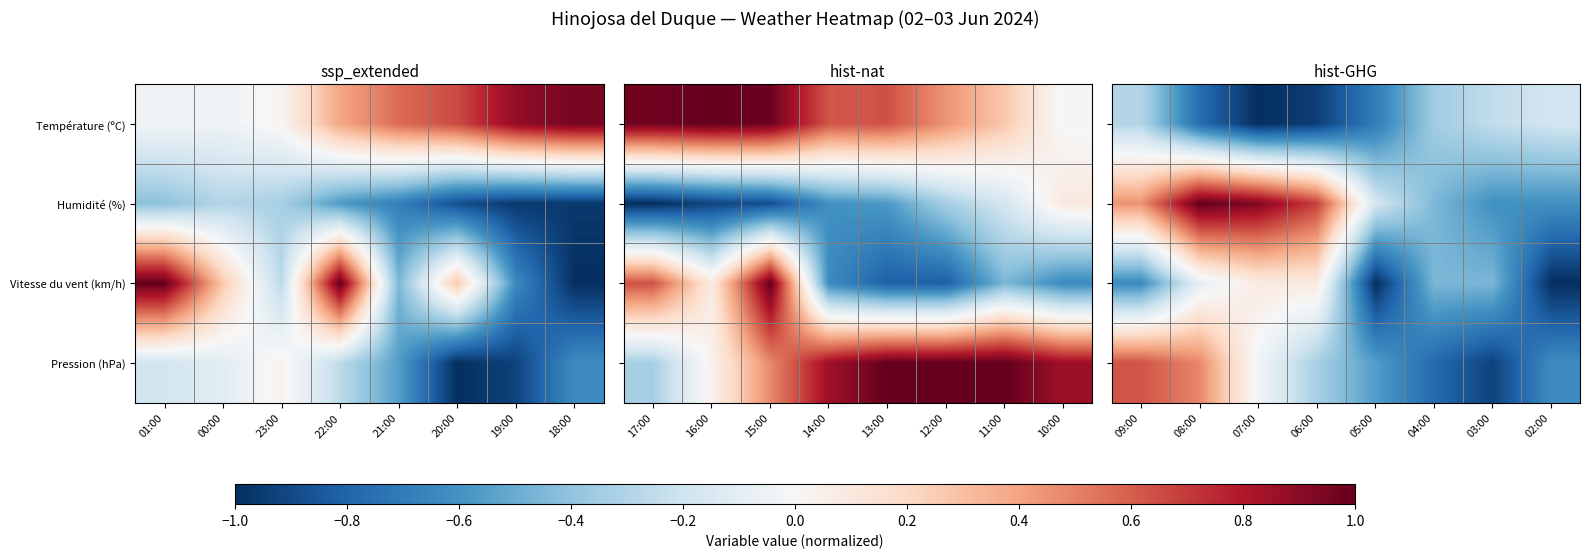

Which series has the largest total across all categories?

Humidité (%)